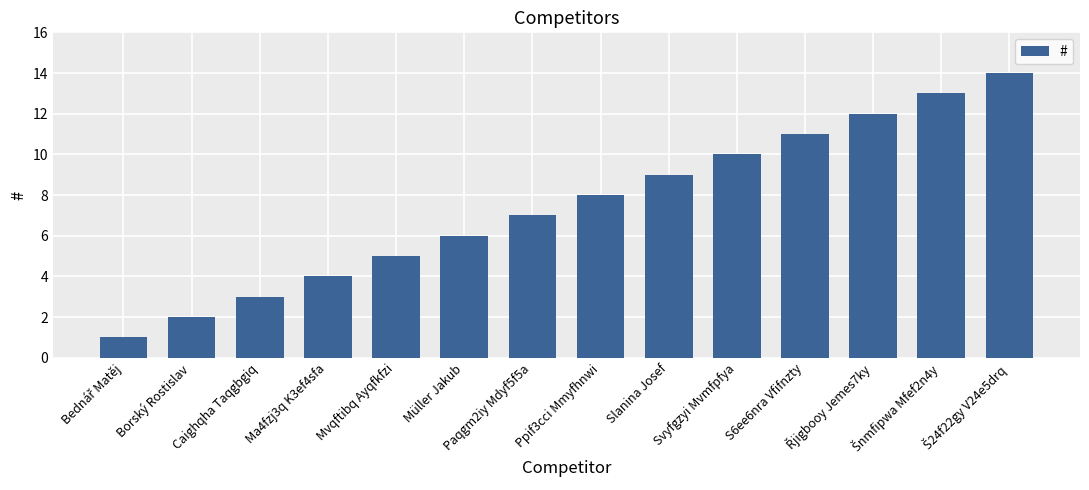

What is the average value?

8